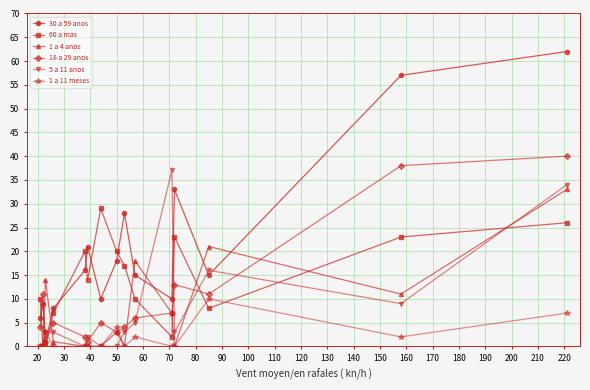

Rank the series by their maximum value, from highest to lowest.

30 a 59 anos, 18 a 29 anos, 5 a 11 anos, 1 a 4 anos, 60 a mas, 1 a 11 meses